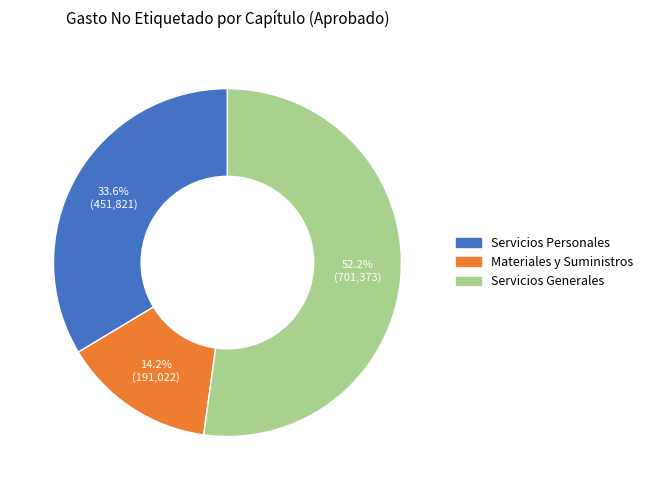

What percentage do Materiales y Suministros and Servicios Generales together represent?

66.4%